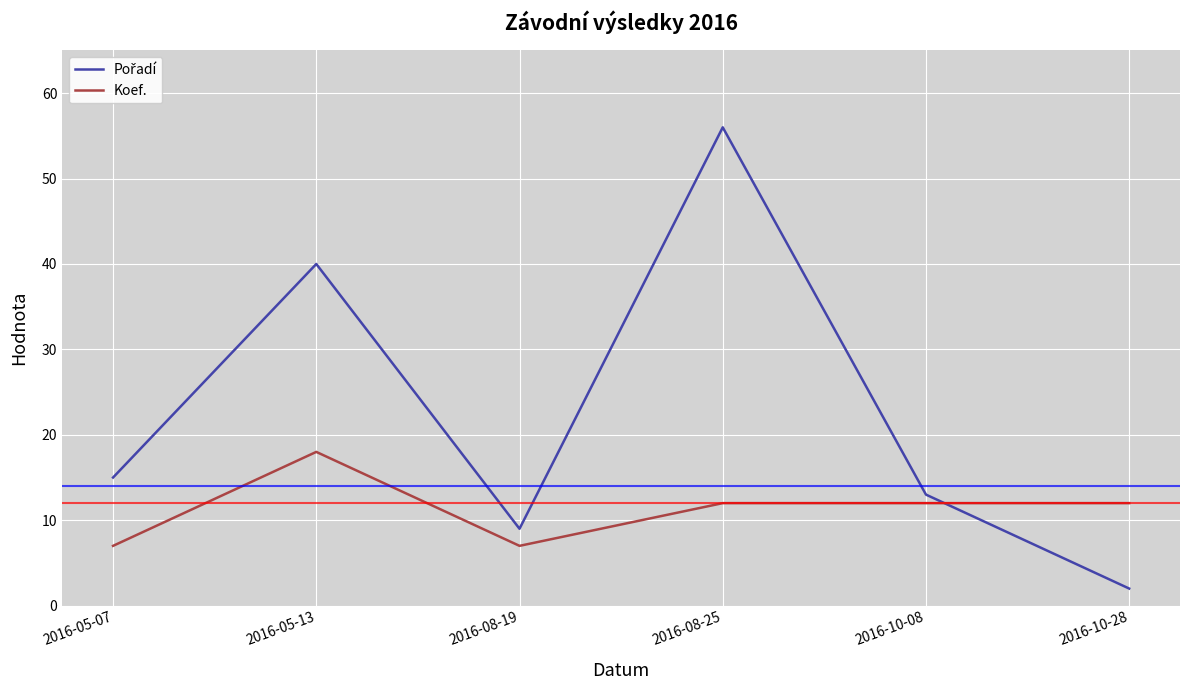

What is the total value across all series at 2016-05-13?

58